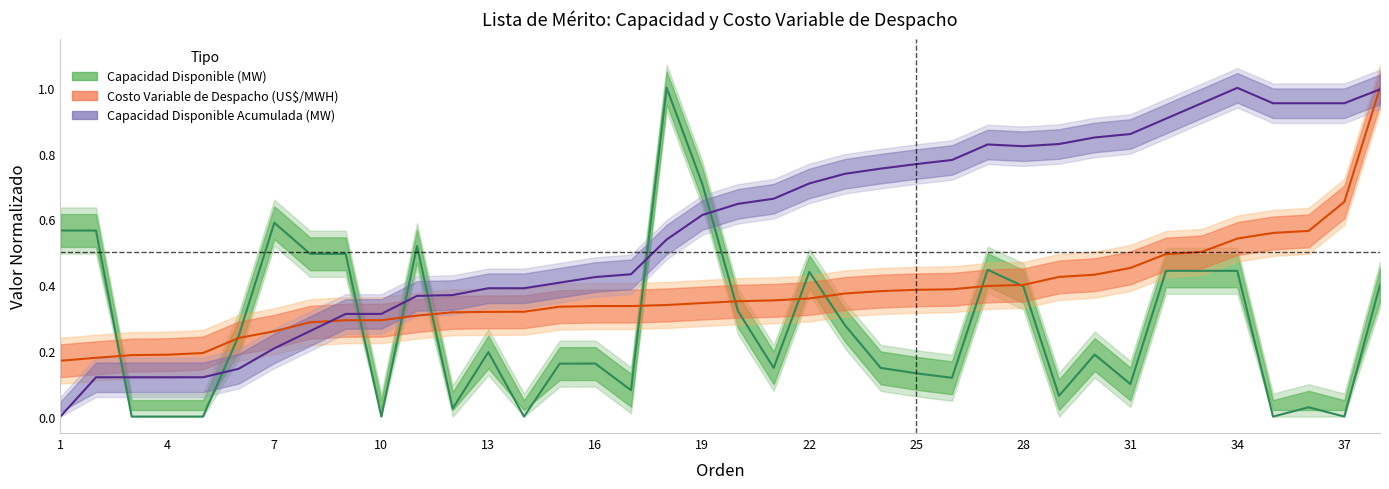

What is the average value of the Costo Variable de Despacho (US$/MWH) series?

0.4